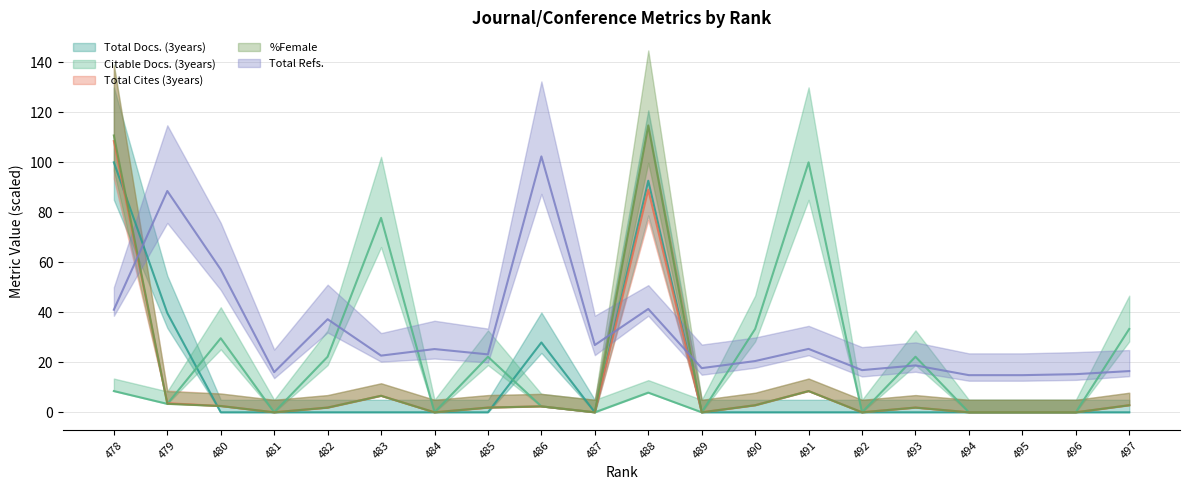

True or false: %Female has a value of -42.4 at 481.

False